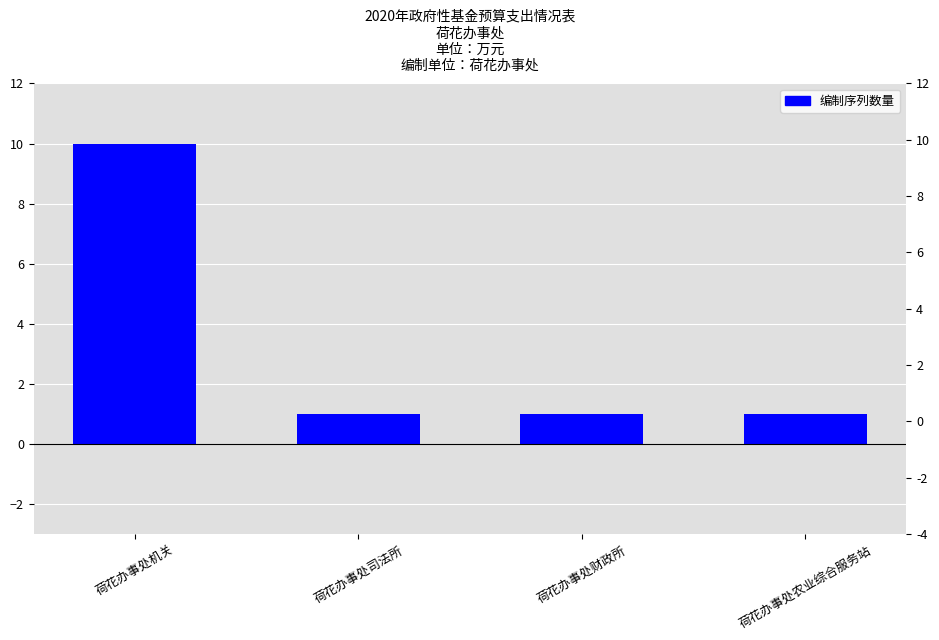

What is the label of the 4th bar from the right?

荷花办事处机关